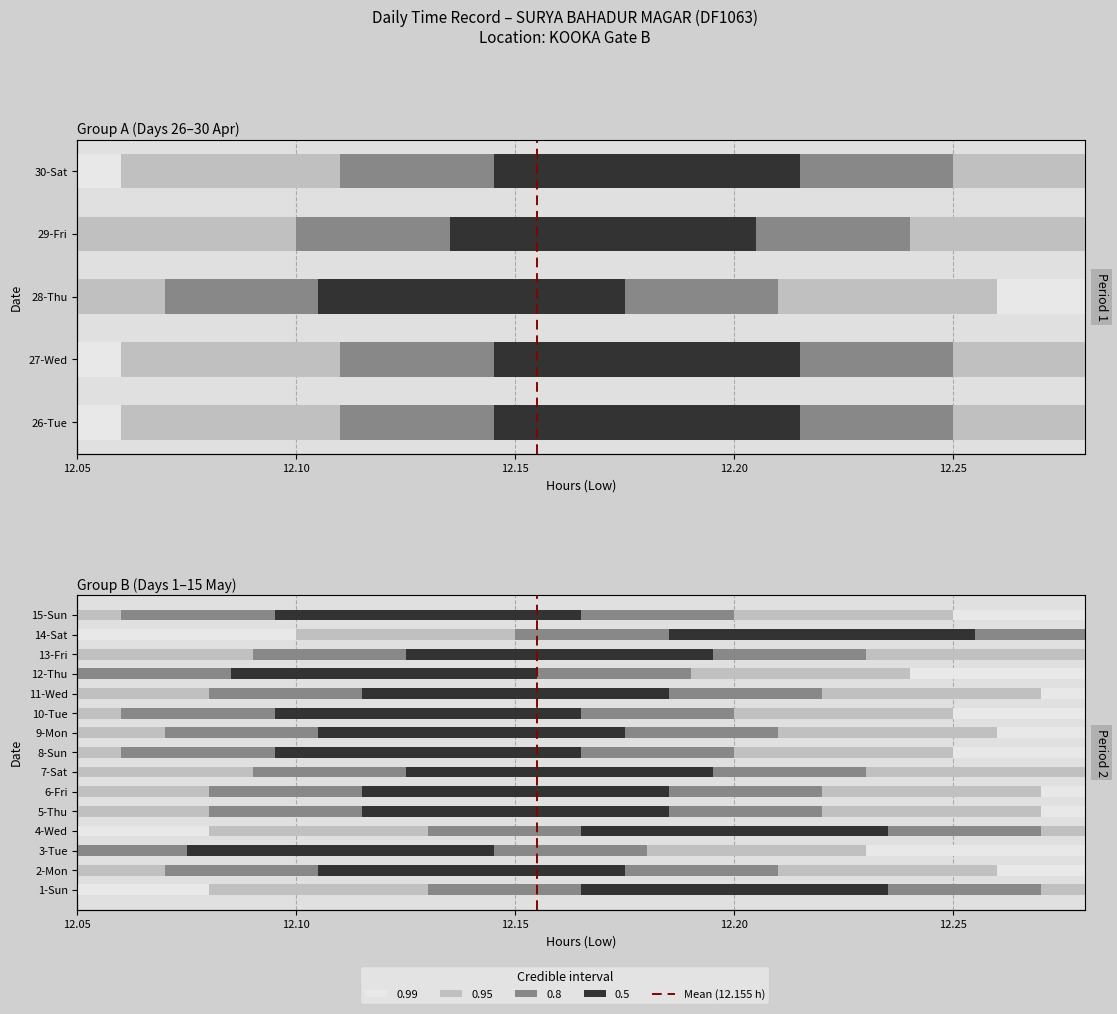

What is the difference between the maximum and minimum values?

1